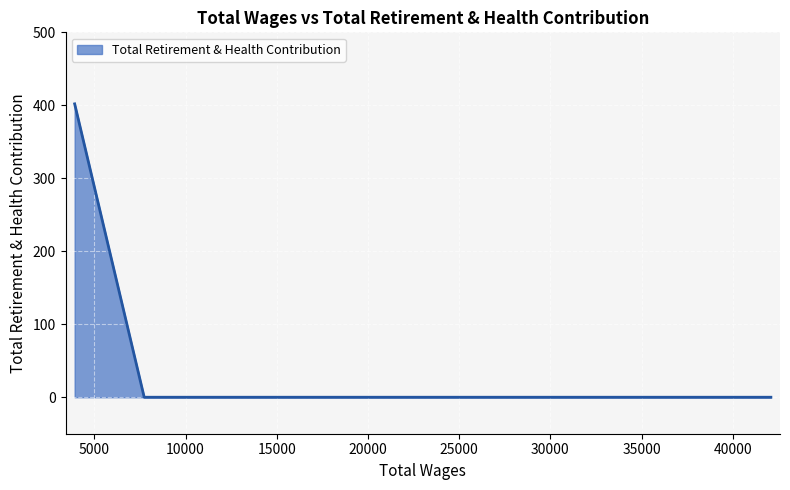

What is the greatest value displayed?

402